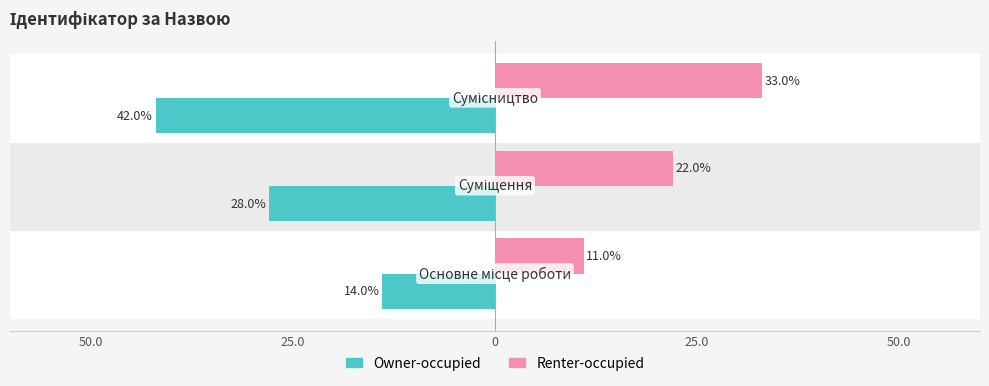

What are all the series names shown in the legend?

Owner-occupied, Renter-occupied